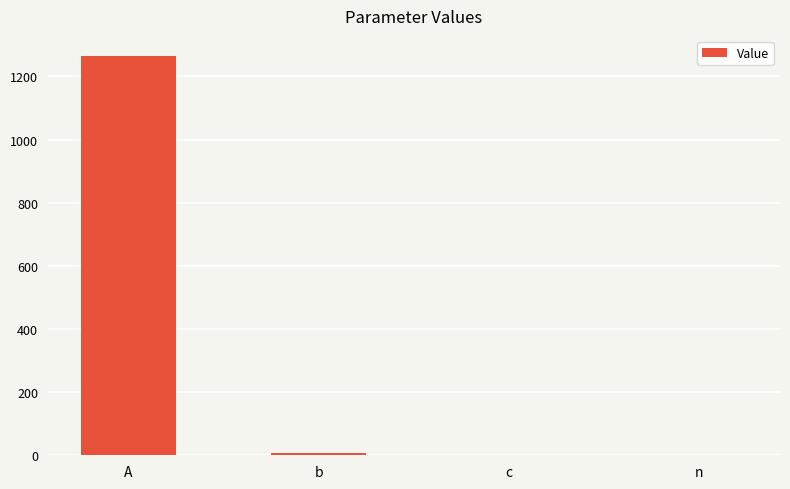

The value at n is 0.6. True or false?

True